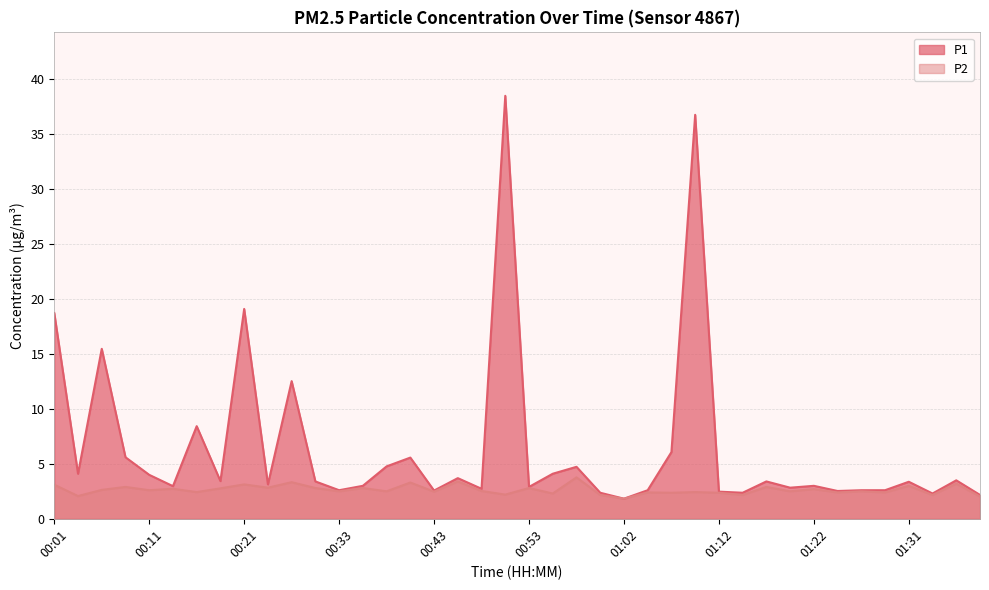

How many data points in P2 are less than 2?

1